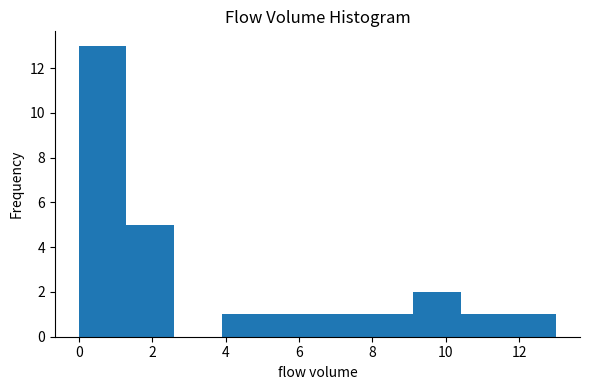

What is the height of the bar covering 10.4 to 11.7 on the x-axis? Neither the bar edges nor the heights are printed on the chart, so give them approximately, as read against the axes.

1